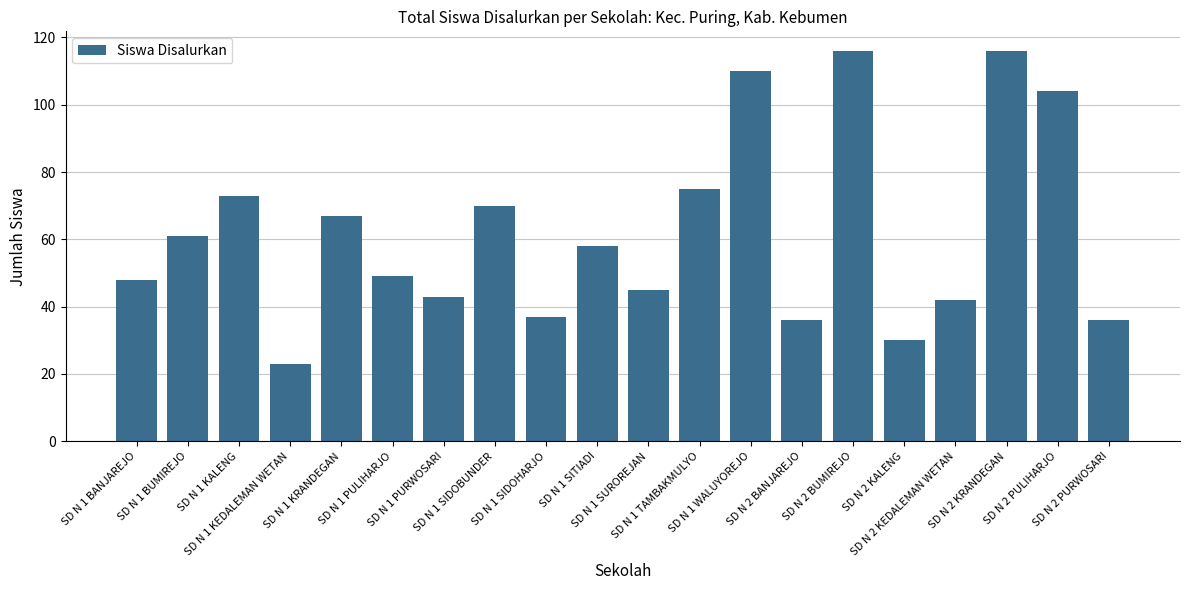

Is it true that the value at SD N 1 BANJAREJO is 12?

False